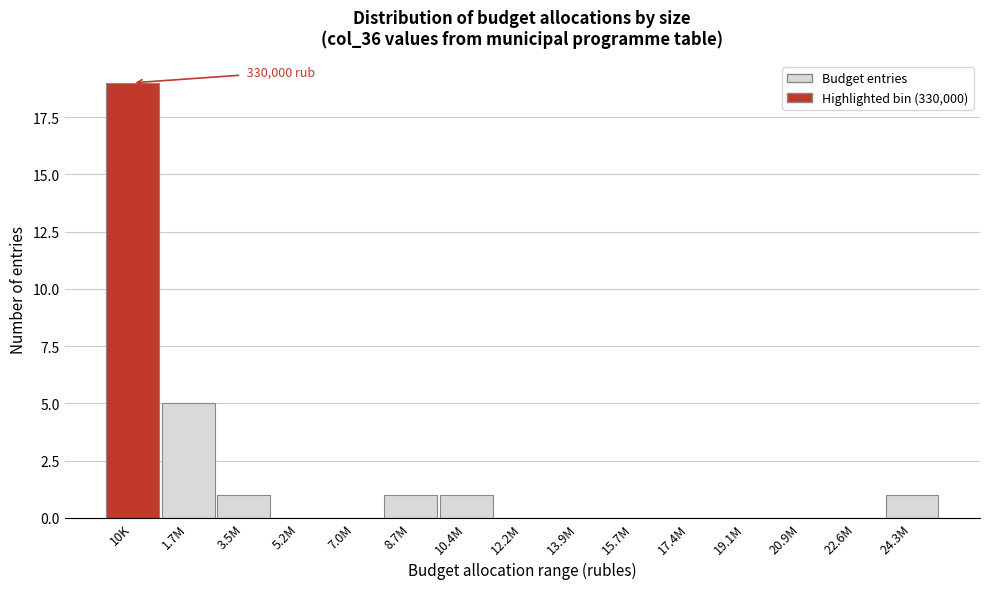

Reading left to right, list all the values displayed in this chart.

10K=19	1.7M=5	3.5M=1	5.2M=0	7.0M=0	8.7M=1	10.4M=1	12.2M=0	13.9M=0	15.7M=0	17.4M=0	19.1M=0	20.9M=0	22.6M=0	24.3M=1